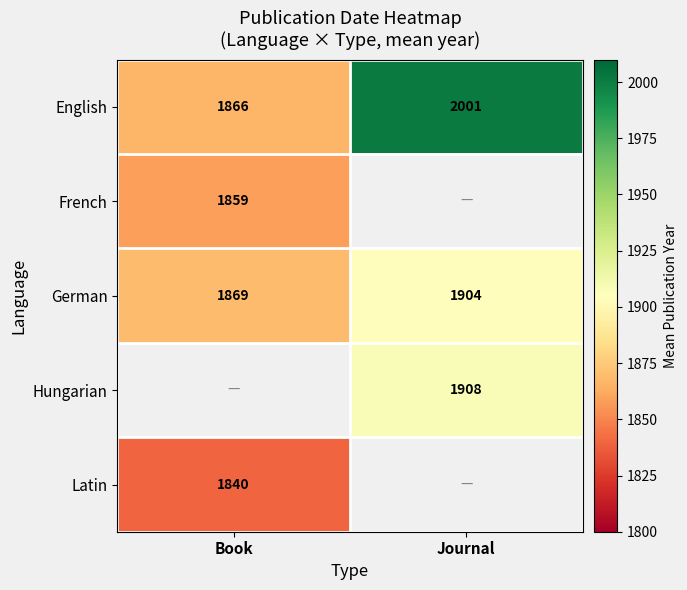

Is the value of Latin at Book greater than the value of Hungarian at Journal?

No